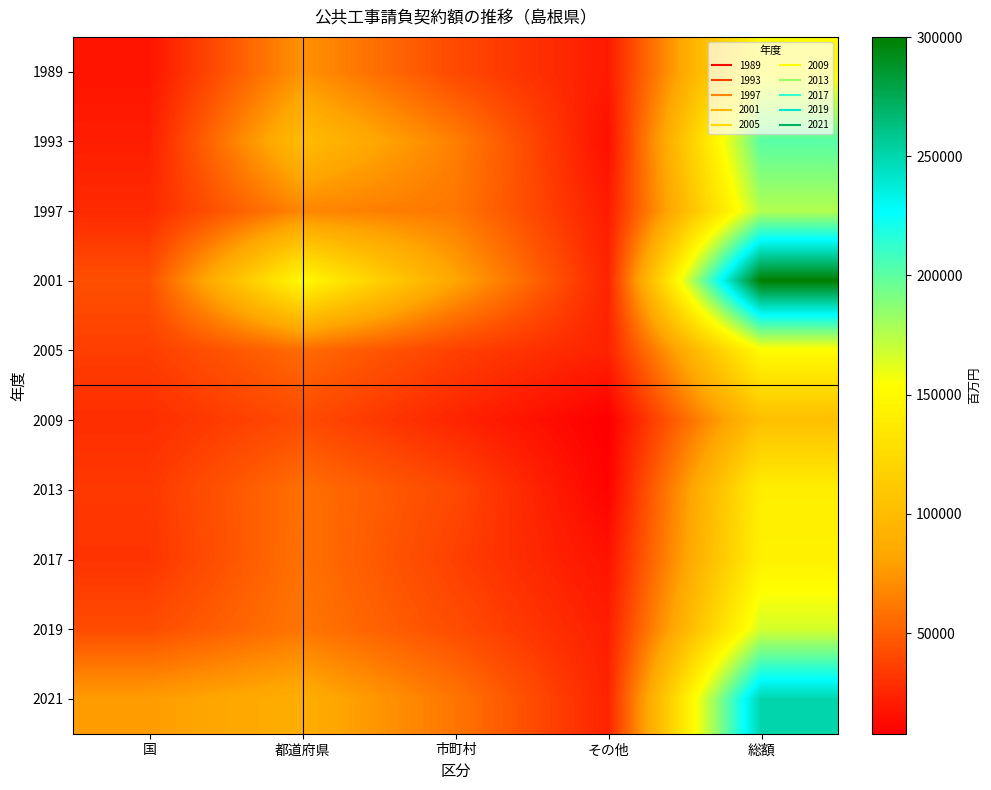

At how many categories does at least one series exceed 261164?

1